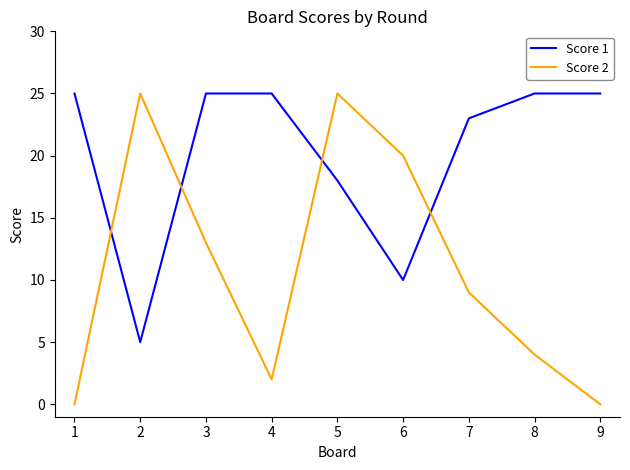

What is the greatest value displayed?

25